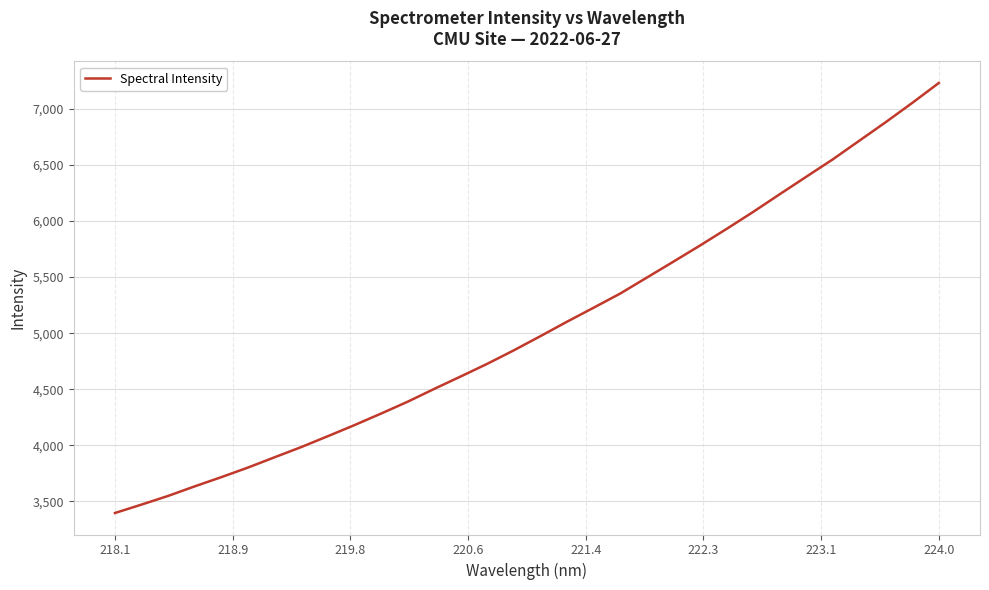

What is the difference between the maximum and minimum values?

3833.3